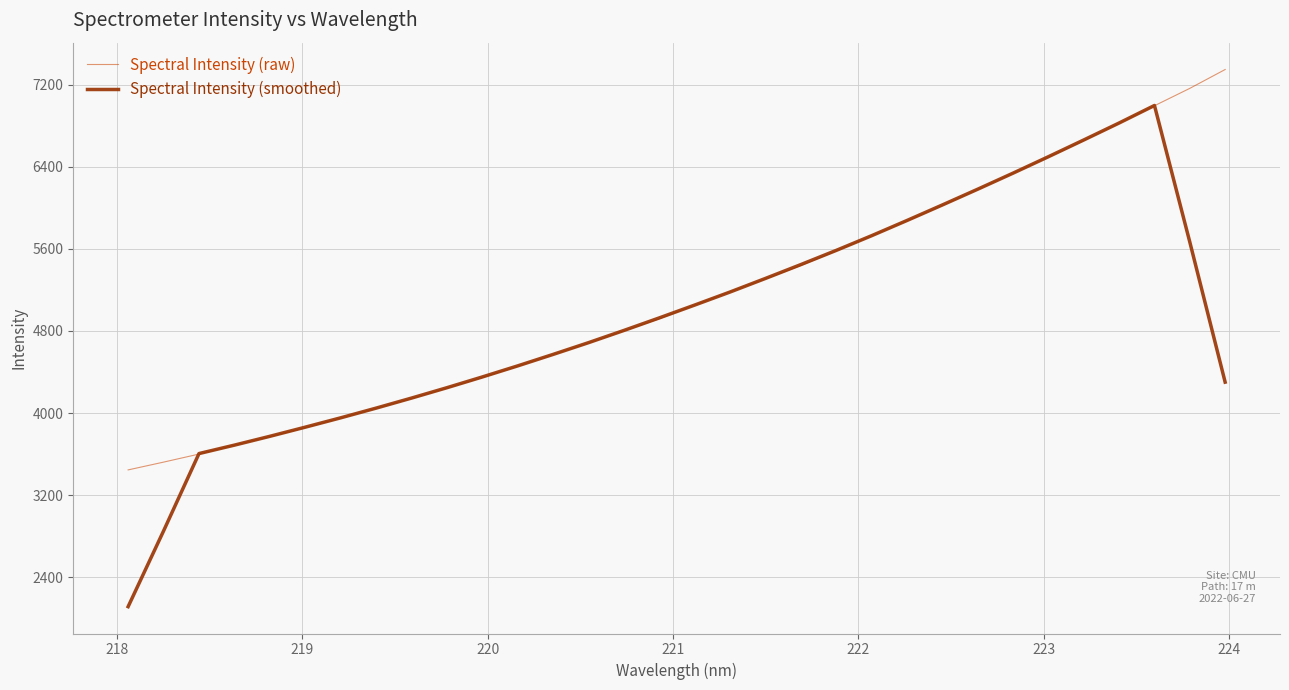

What is the highest value of the Spectral Intensity (smoothed) series?

6997.6